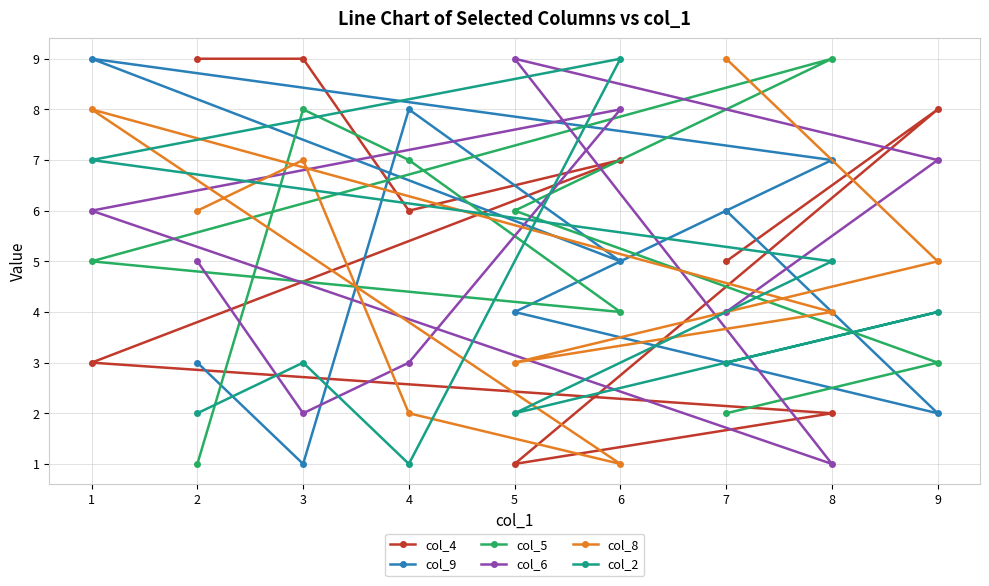

What is the approximate value of col_6 at 2?

5